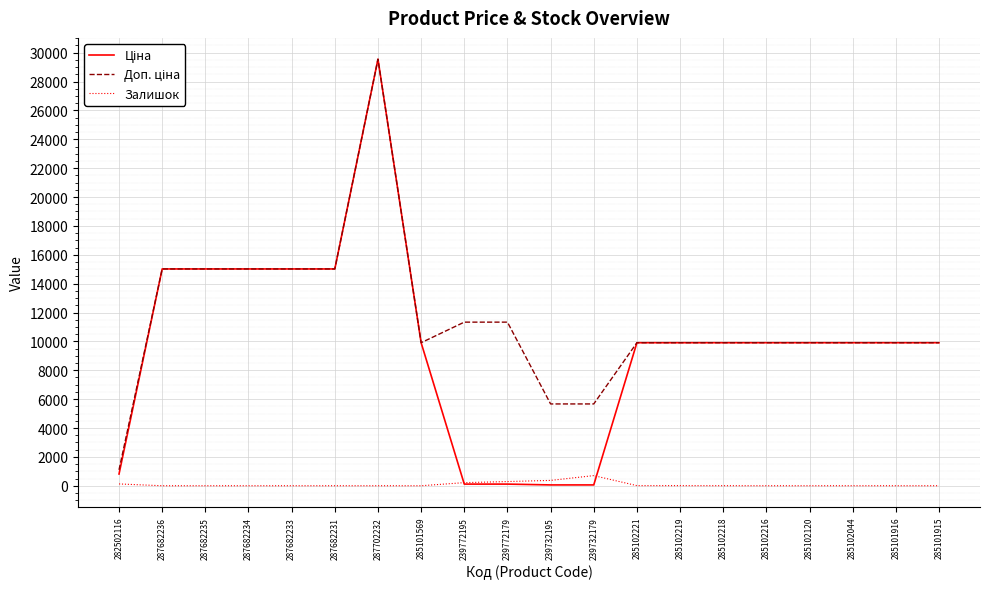

At which category is the sum across all series the highest?

287702232